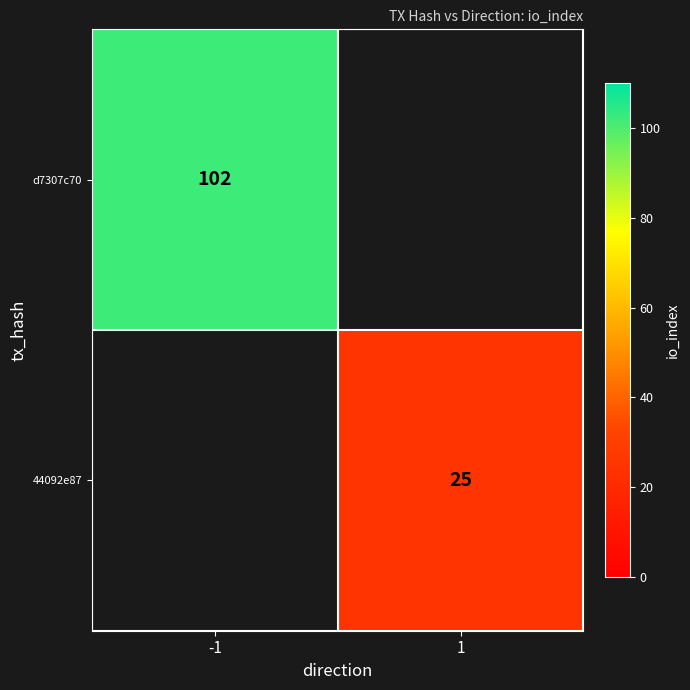

The value of d7307c70 at -1 is 147. True or false?

False